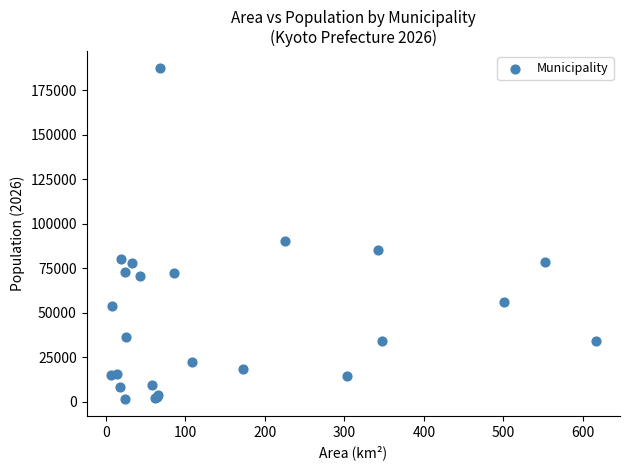

What Y value in the scatter plot is closest to 94505?

90572